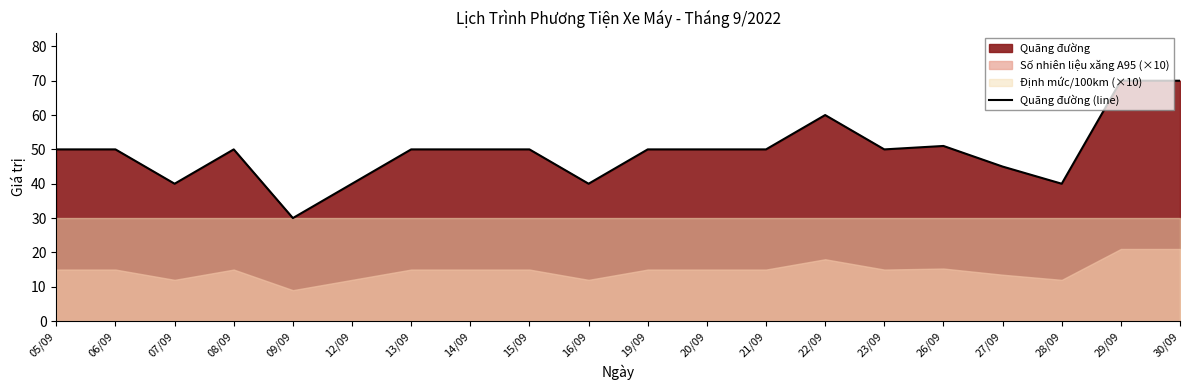

The chart shows a value of 26 at 15/09. True or false?

False